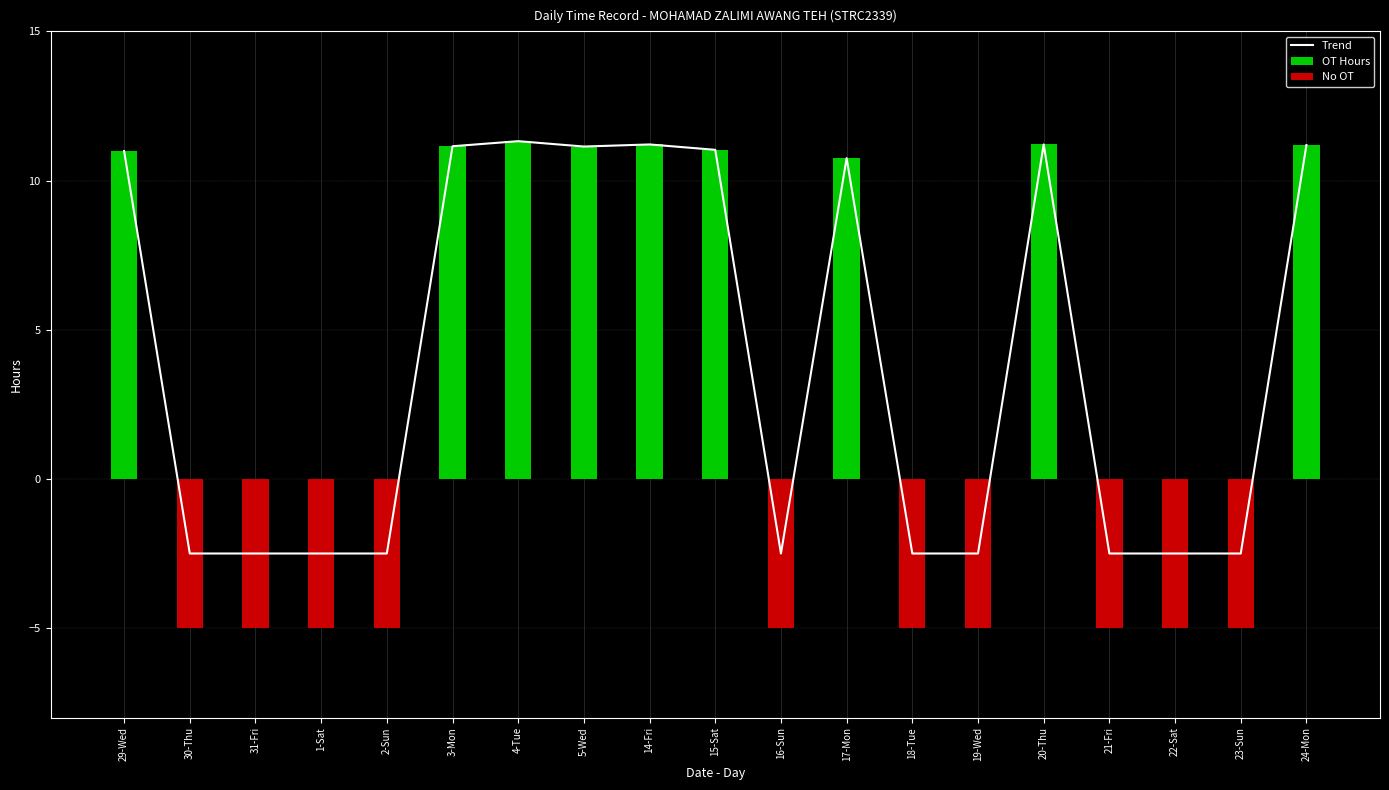

Reading left to right, extract all data points from this chart.

Trend: 11.0	-2.5	-2.5	-2.5	-2.5	11.2	11.3	11.1	11.2	11.0	-2.5	10.8	-2.5	-2.5	11.2	-2.5	-2.5	-2.5	11.2
OT Hours: 11.0	0.0	0.0	0.0	0.0	11.2	11.3	11.1	11.2	11.0	0.0	10.8	0.0	0.0	11.2	0.0	0.0	0.0	11.2
No OT: 0.0	-5.0	-5.0	-5.0	-5.0	0.0	0.0	0.0	0.0	0.0	-5.0	0.0	-5.0	-5.0	0.0	-5.0	-5.0	-5.0	0.0